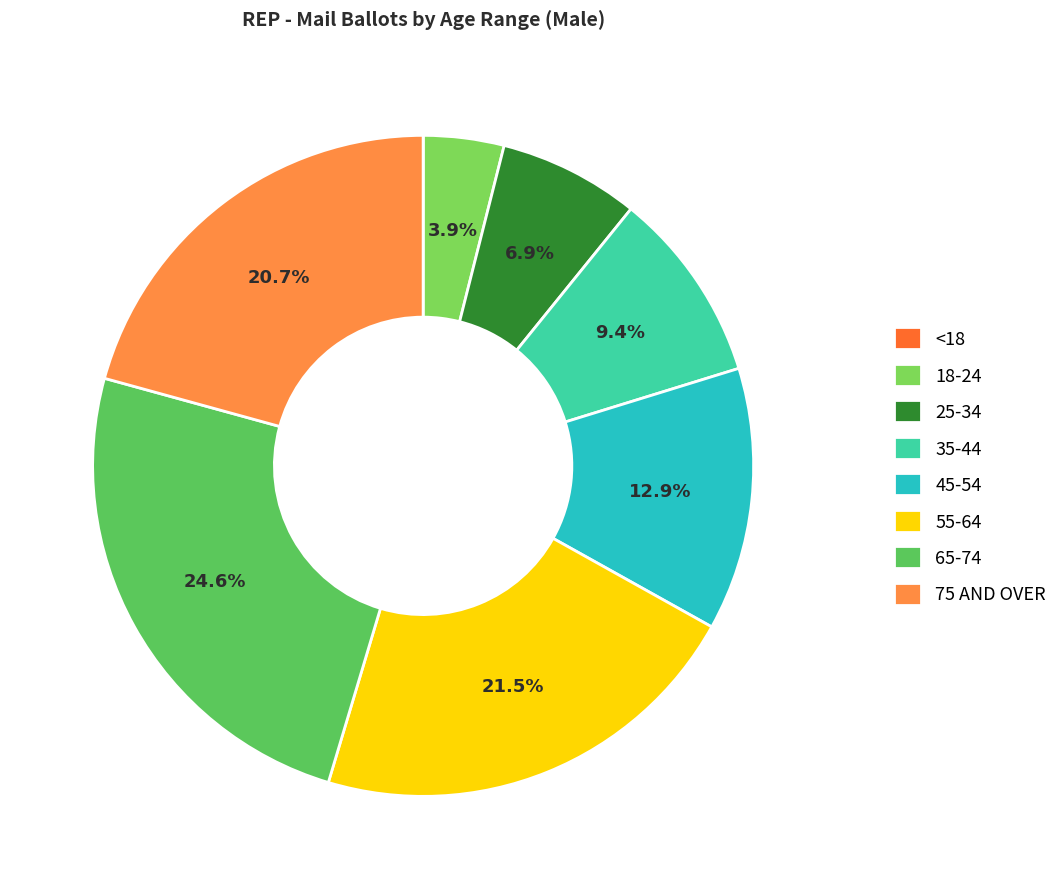

What is the ratio of the value at 65-74 to the value at <18?

1816.8